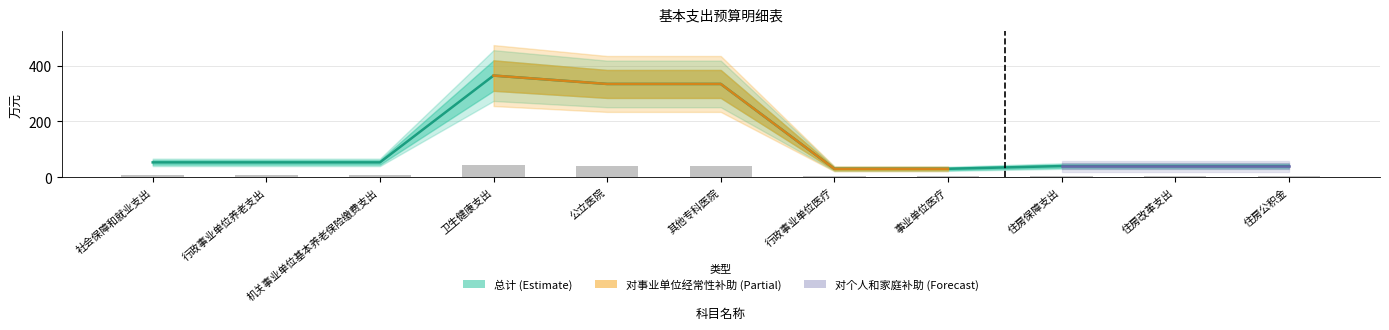

What is the approximate value of 对事业单位经常性补助 at 行政事业单位养老支出?

6.4